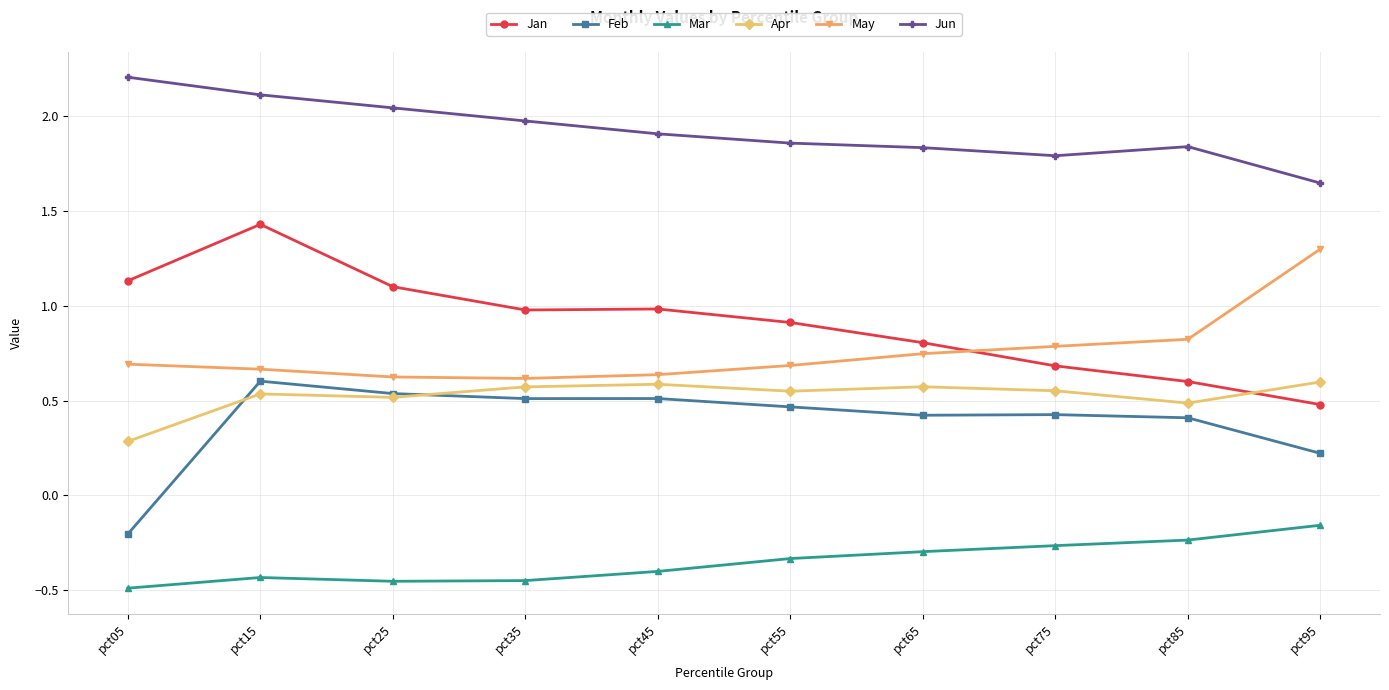

What is the difference between the Apr values at pct65 and pct05?

0.3